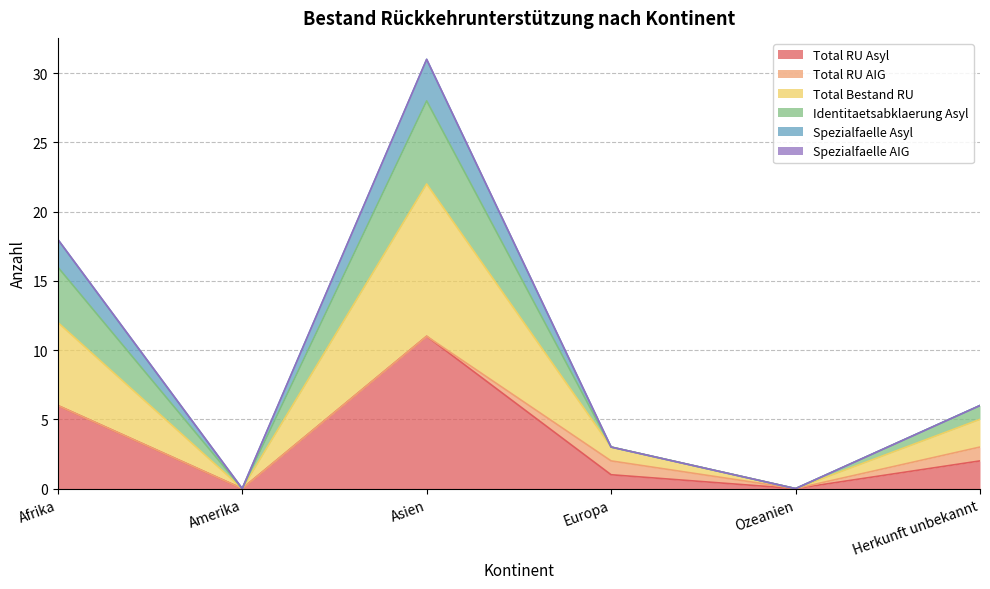

What is the label of the 2nd point from the left?

Amerika